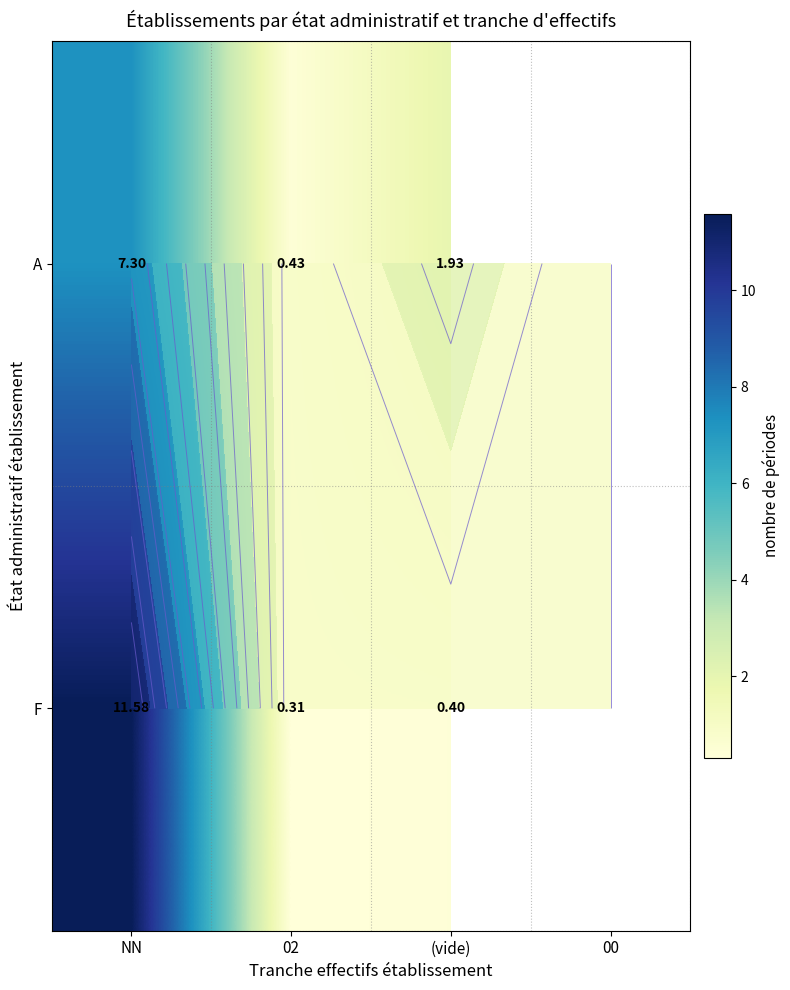

Rank the series by their maximum value, from highest to lowest.

F, A